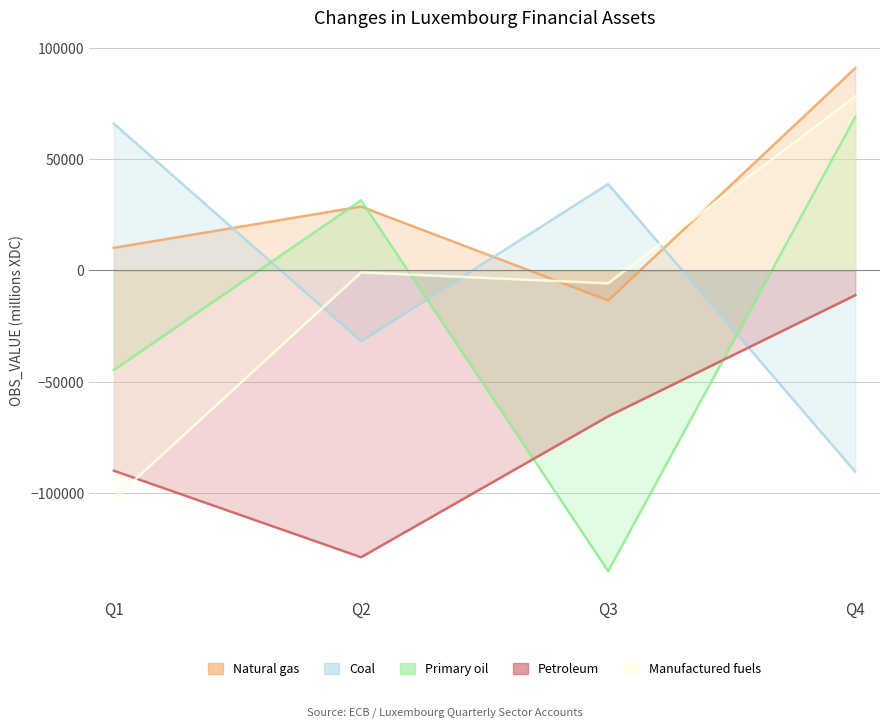

Which series has the largest range (max minus min)?

Primary oil